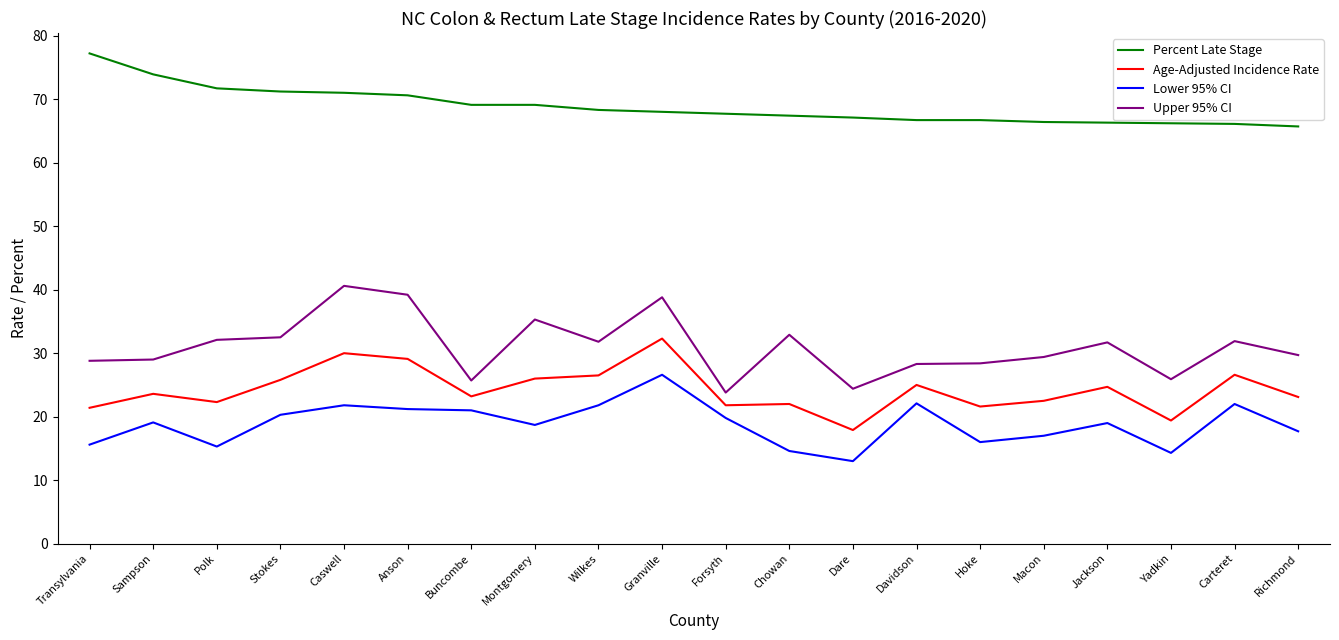

What position from the left is Polk?

3